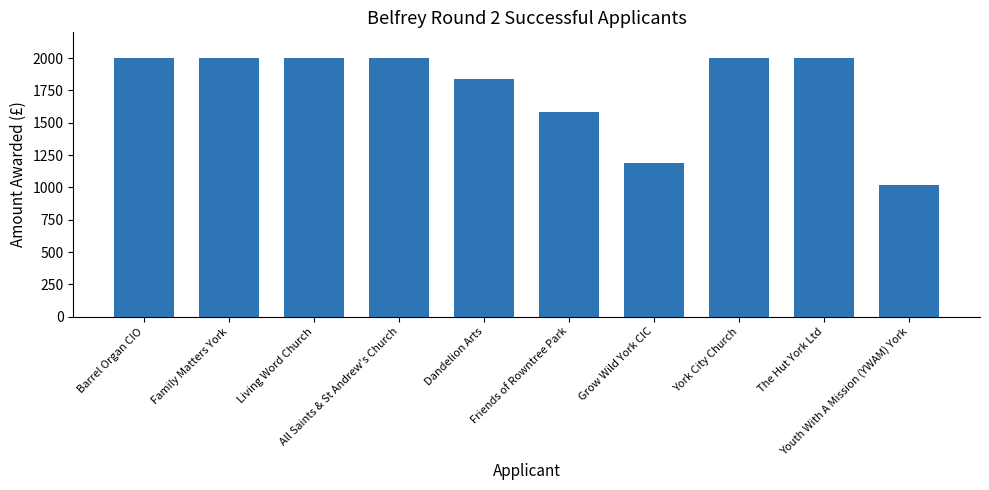

What is the sum of all values?

17625